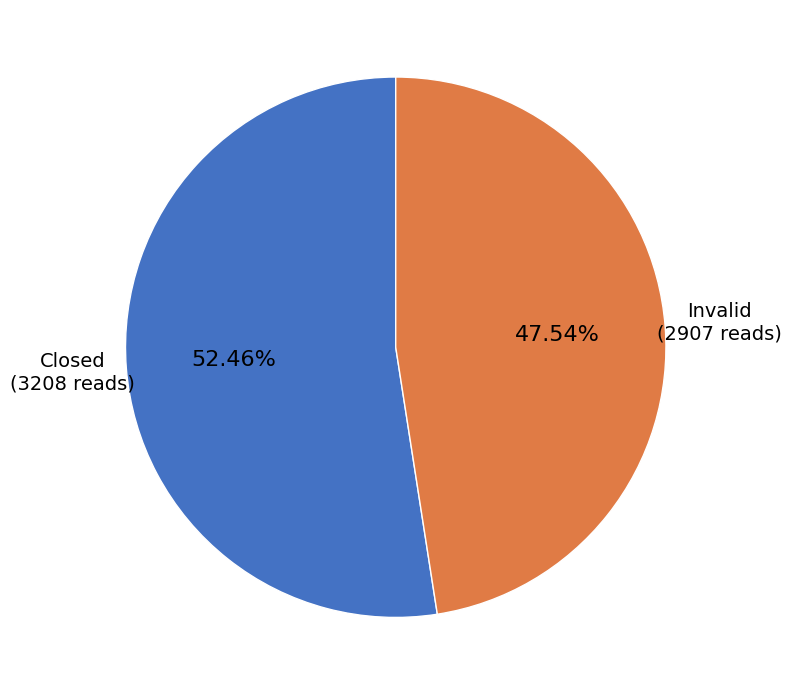

To the nearest percent, what is the difference between the Invalid and Closed slice percentages?

5%